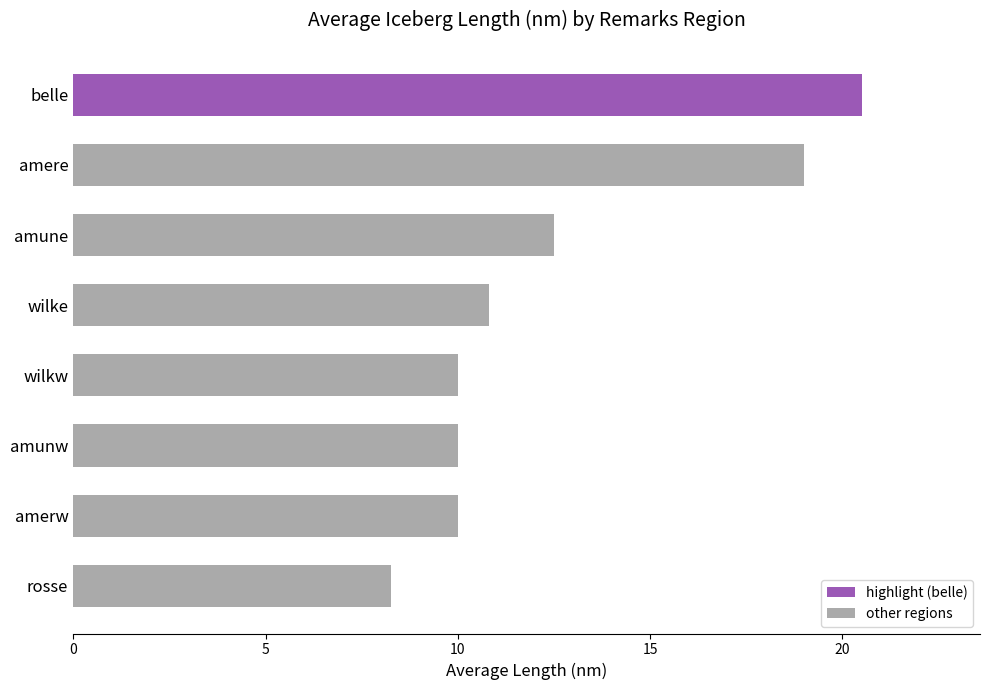

How many categories are shown in the chart?

8